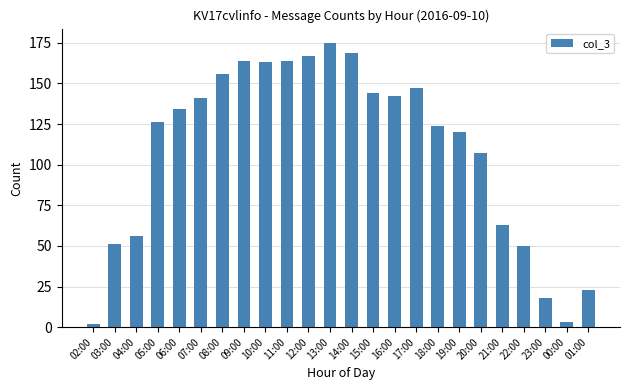

What is the change in value from 15:00 to 18:00?

-20